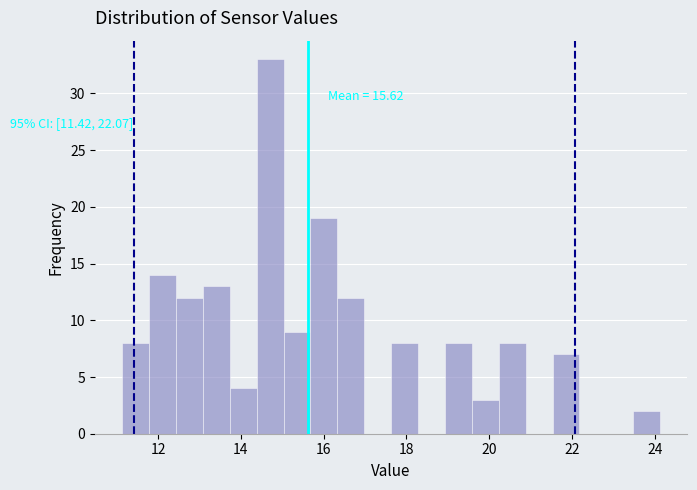

Read against the x-axis, roughly where is the centre of the tallest bar?

14.8